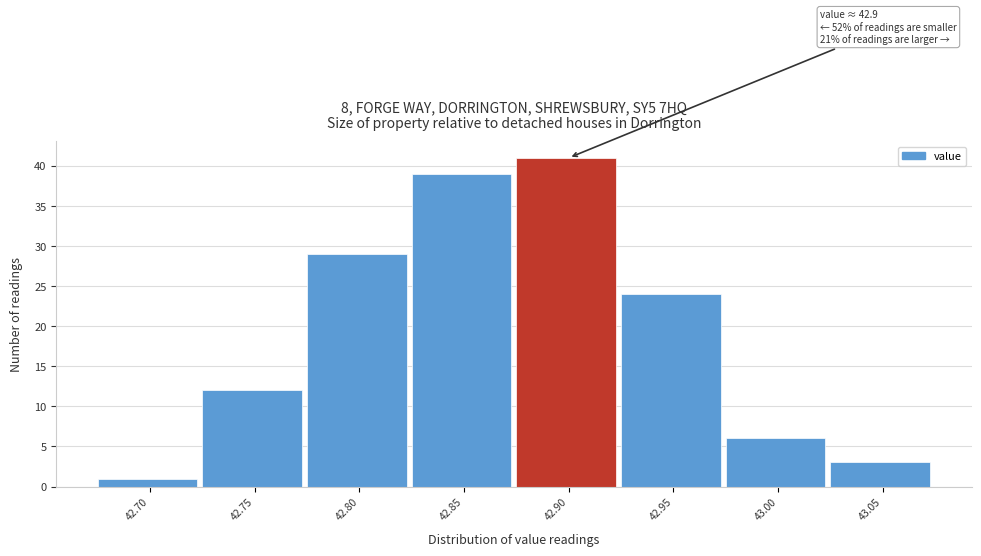

Reading left to right, list all the values displayed in this chart.

42.70=1	42.75=12	42.80=29	42.85=39	42.90=41	42.95=24	43.00=6	43.05=3